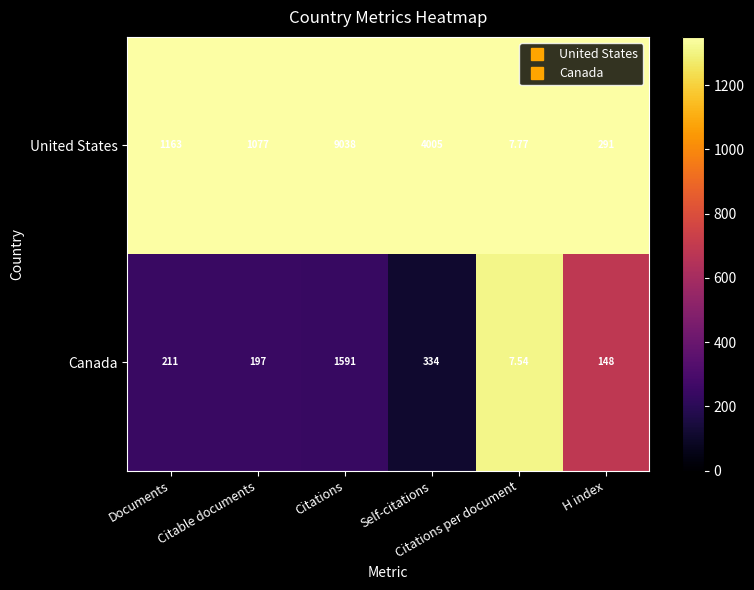

Rank the series at Citations per document from highest to lowest value.

United States, Canada